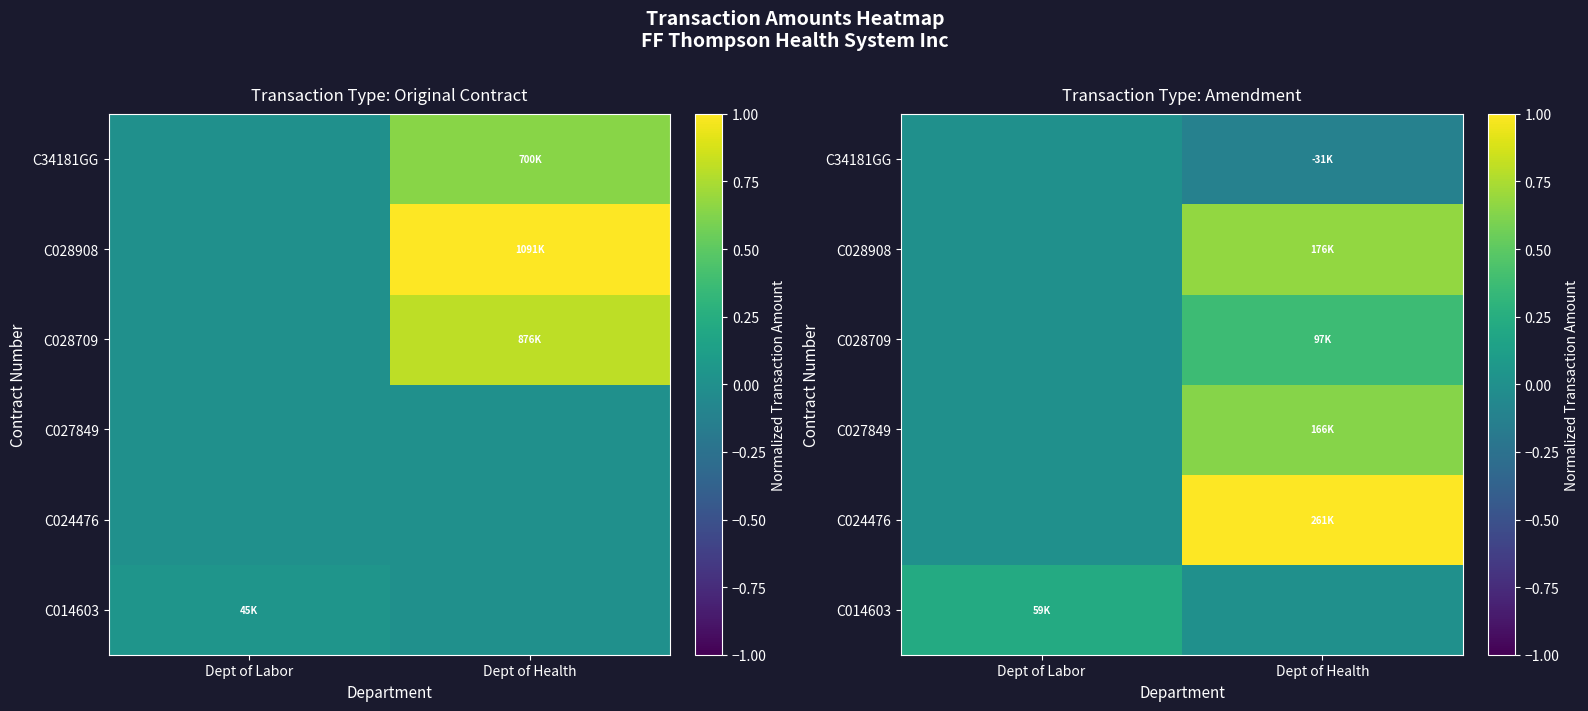

What is the difference between the C024476 values at Dept of Labor and Dept of Health?

1.0